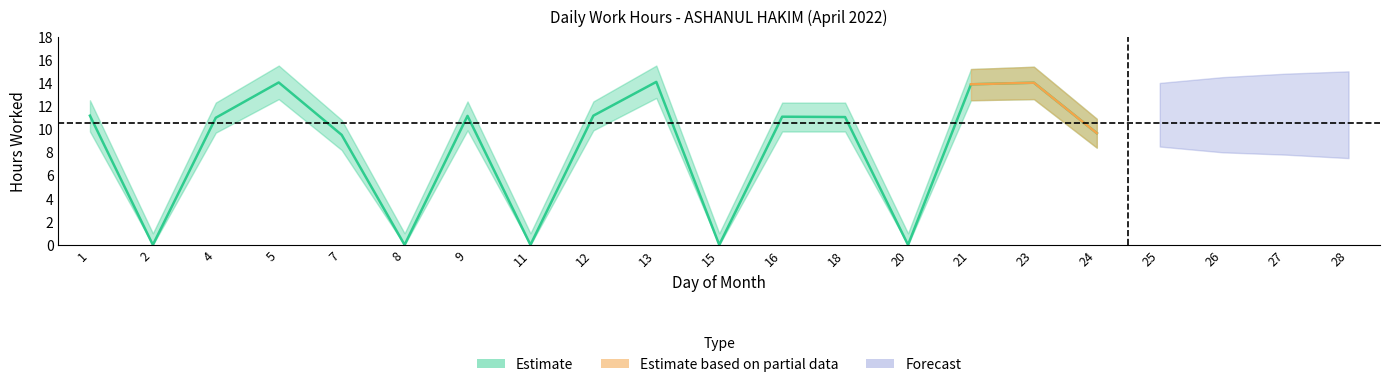

What is the average value of the Estimate_lower series?

7.4